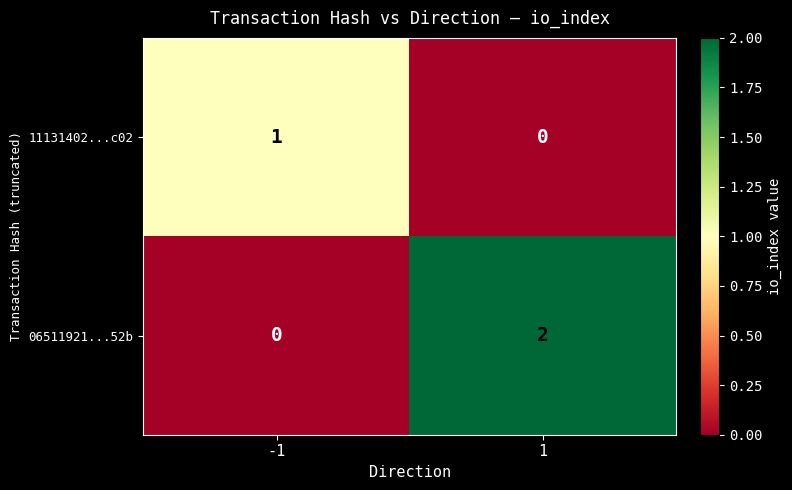

Which series changed the most between -1 and 1?

06511921...52b